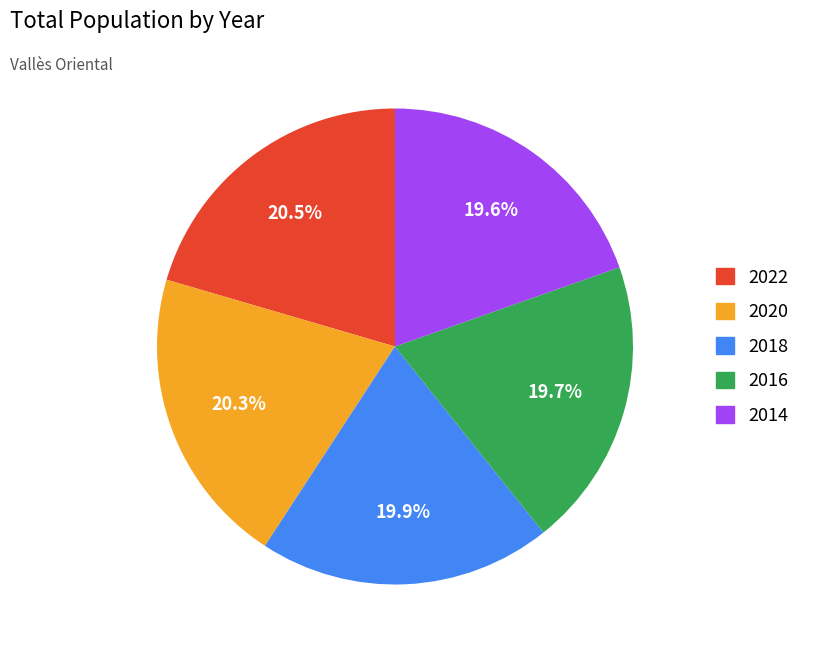

Does any single category account for the majority?

No